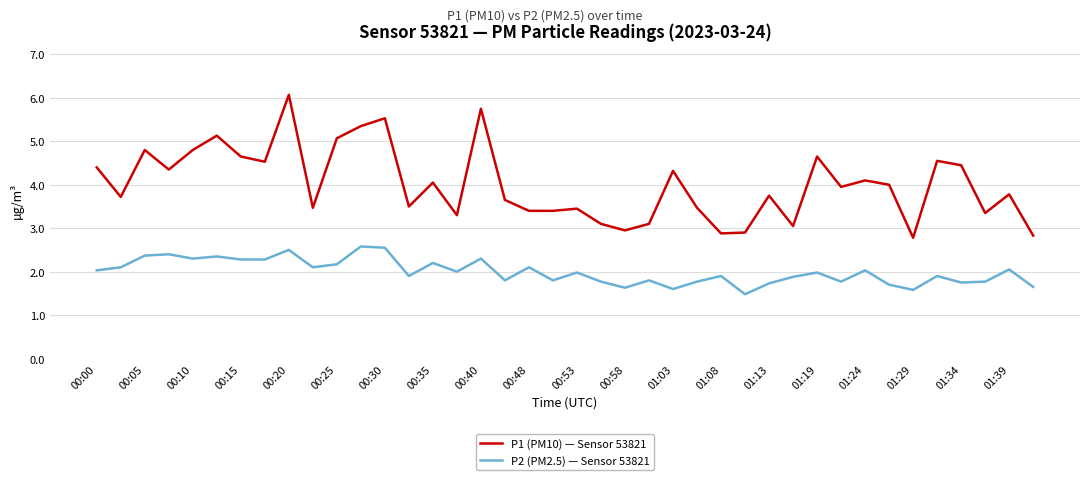

What is the maximum value for P2 (PM2.5) — Sensor 53821?

2.6